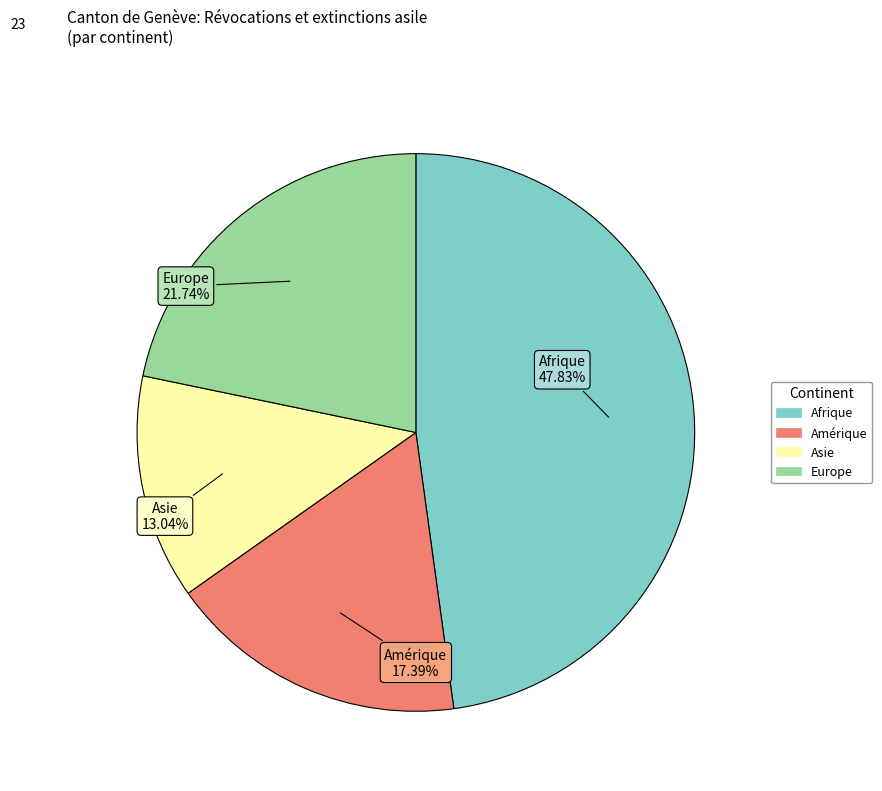

How many slices are in this pie chart?

4